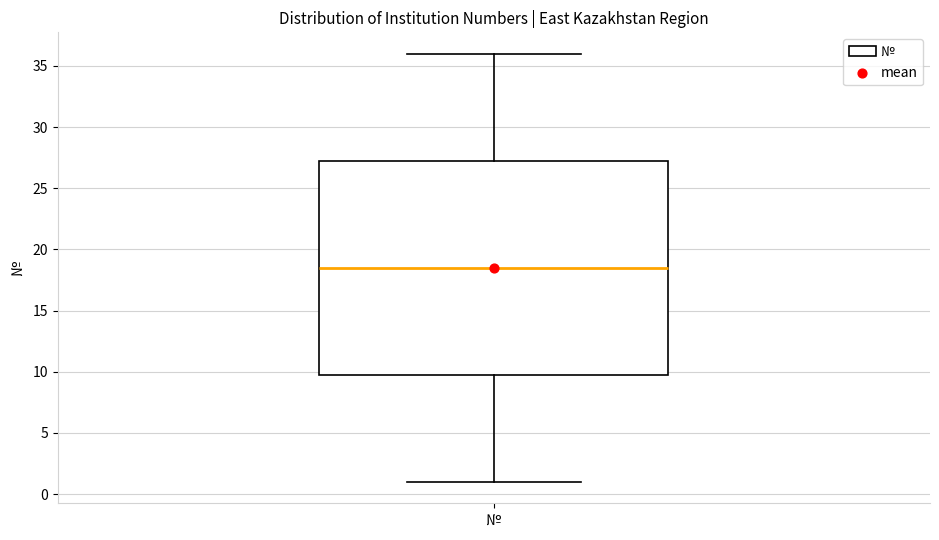

Transcribe this box plot: give where the median line is, the range the box spans, and where the two whiskers end, as read against the y-axis. The values are not printed on the chart, so give them approximately, as read against the axis.

median 18.5, box 10.0 to 27.5, whiskers 1.0 to 36.0